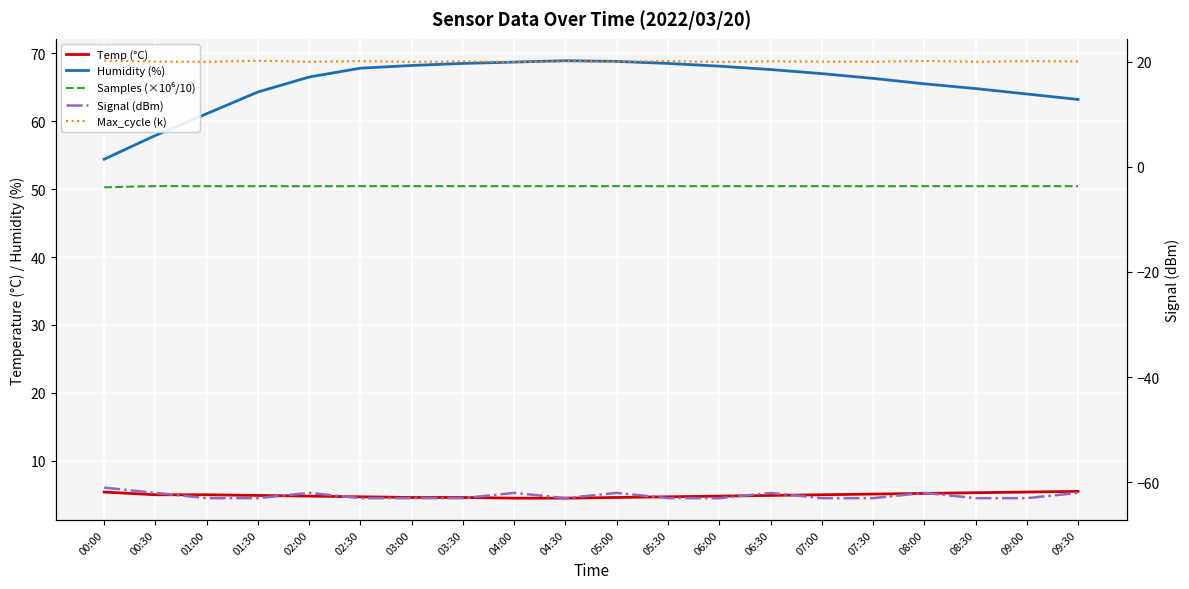

What is the total value across all series at 08:30?

77.5